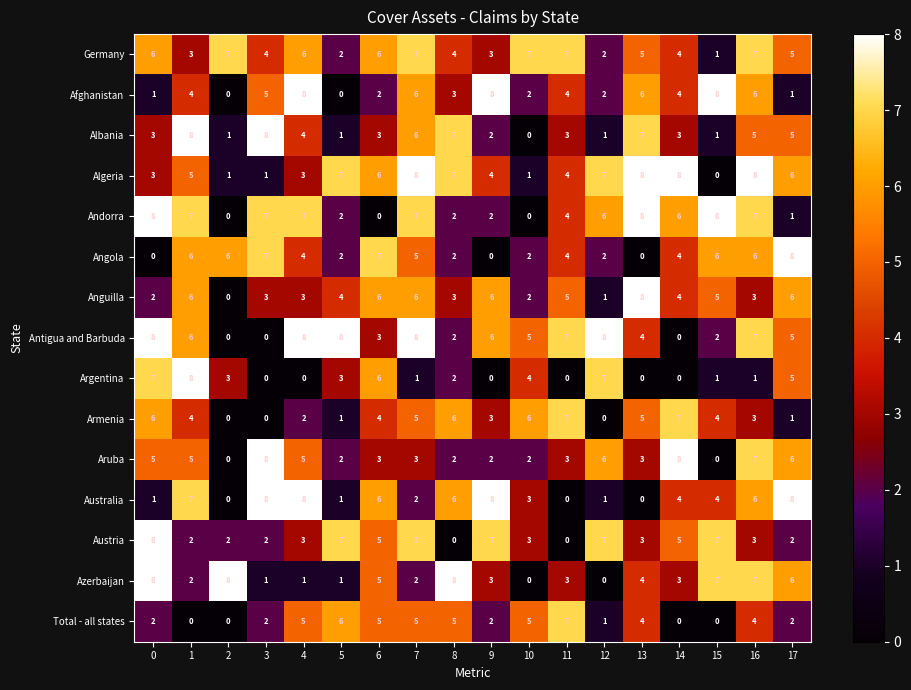

What is the total value across all series at 9?

56